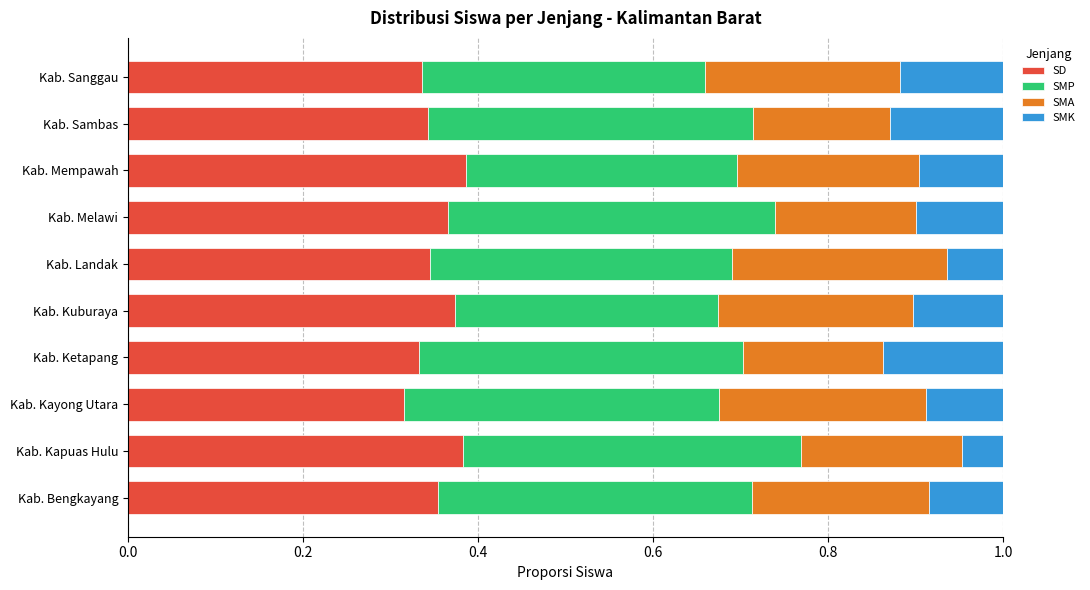

True or false: SD has a value of 0.6 at Kab. Kuburaya.

False